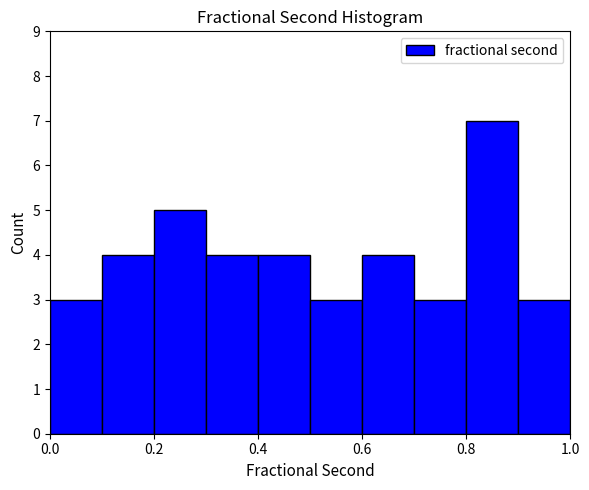

How tall is the bar that spans 0.5 to 0.6 on the x-axis? The values are not printed on the chart, so give them approximately, as read against the axis.

3